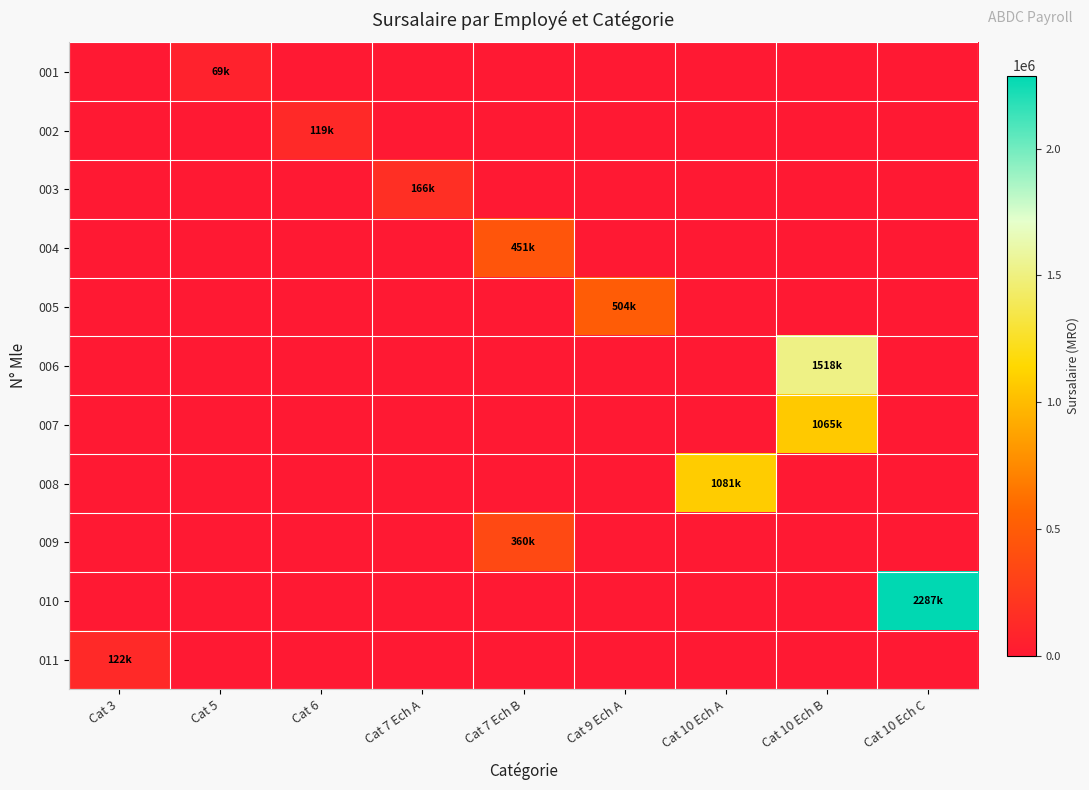

What is the spread (max minus min) of values at Cat 7 Ech B?

450514.9